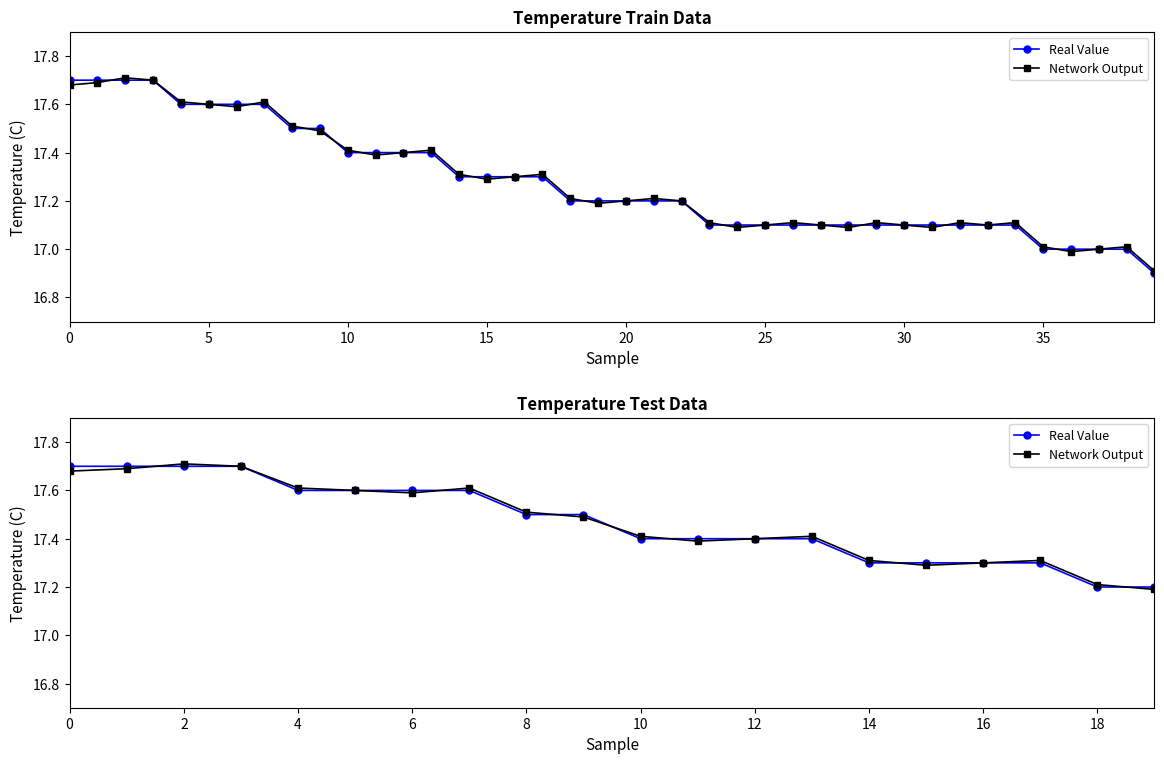

What is the highest value of the Network Output series?

17.7